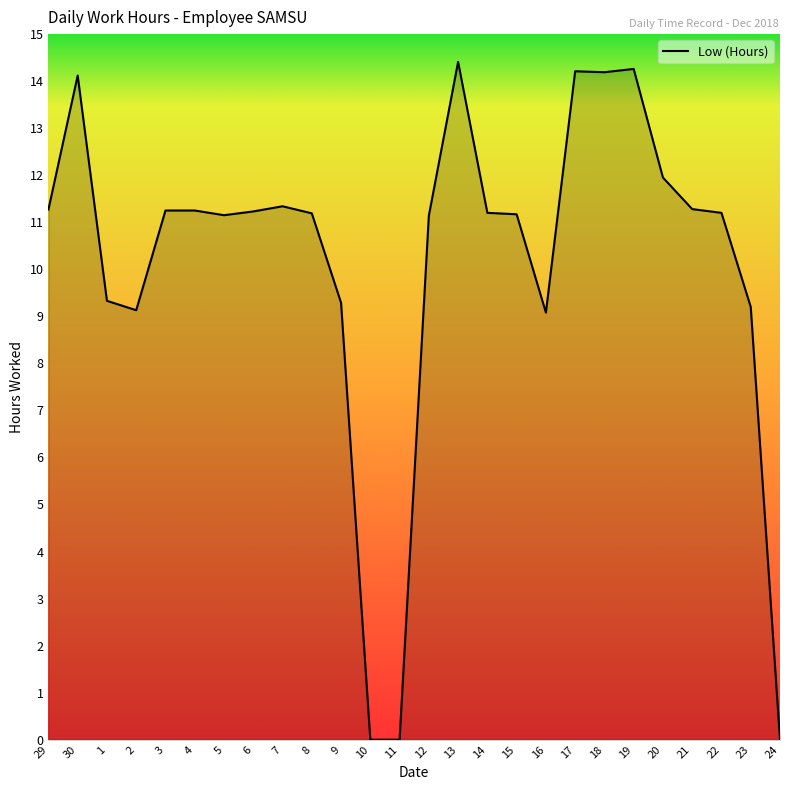

What is the difference between the maximum and minimum values?

14.4